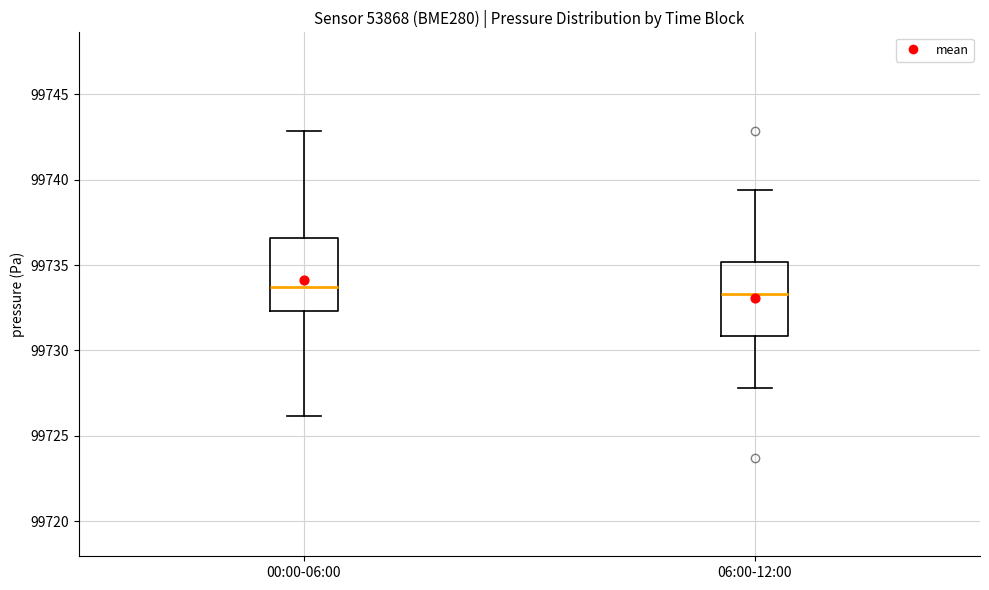

Reading left to right, transcribe this box plot: for each box, give where its median line is, the range the box spans, and where its two whiskers end, as read against the y-axis. The values are not printed on the chart, so give them approximately, as read against the axis.

00:00-06:00: median 99733.5, box 99732.5 to 99736.5, whiskers 99726.0 to 99743.0
06:00-12:00: median 99733.5, box 99731.0 to 99735.0, whiskers 99728.0 to 99739.5